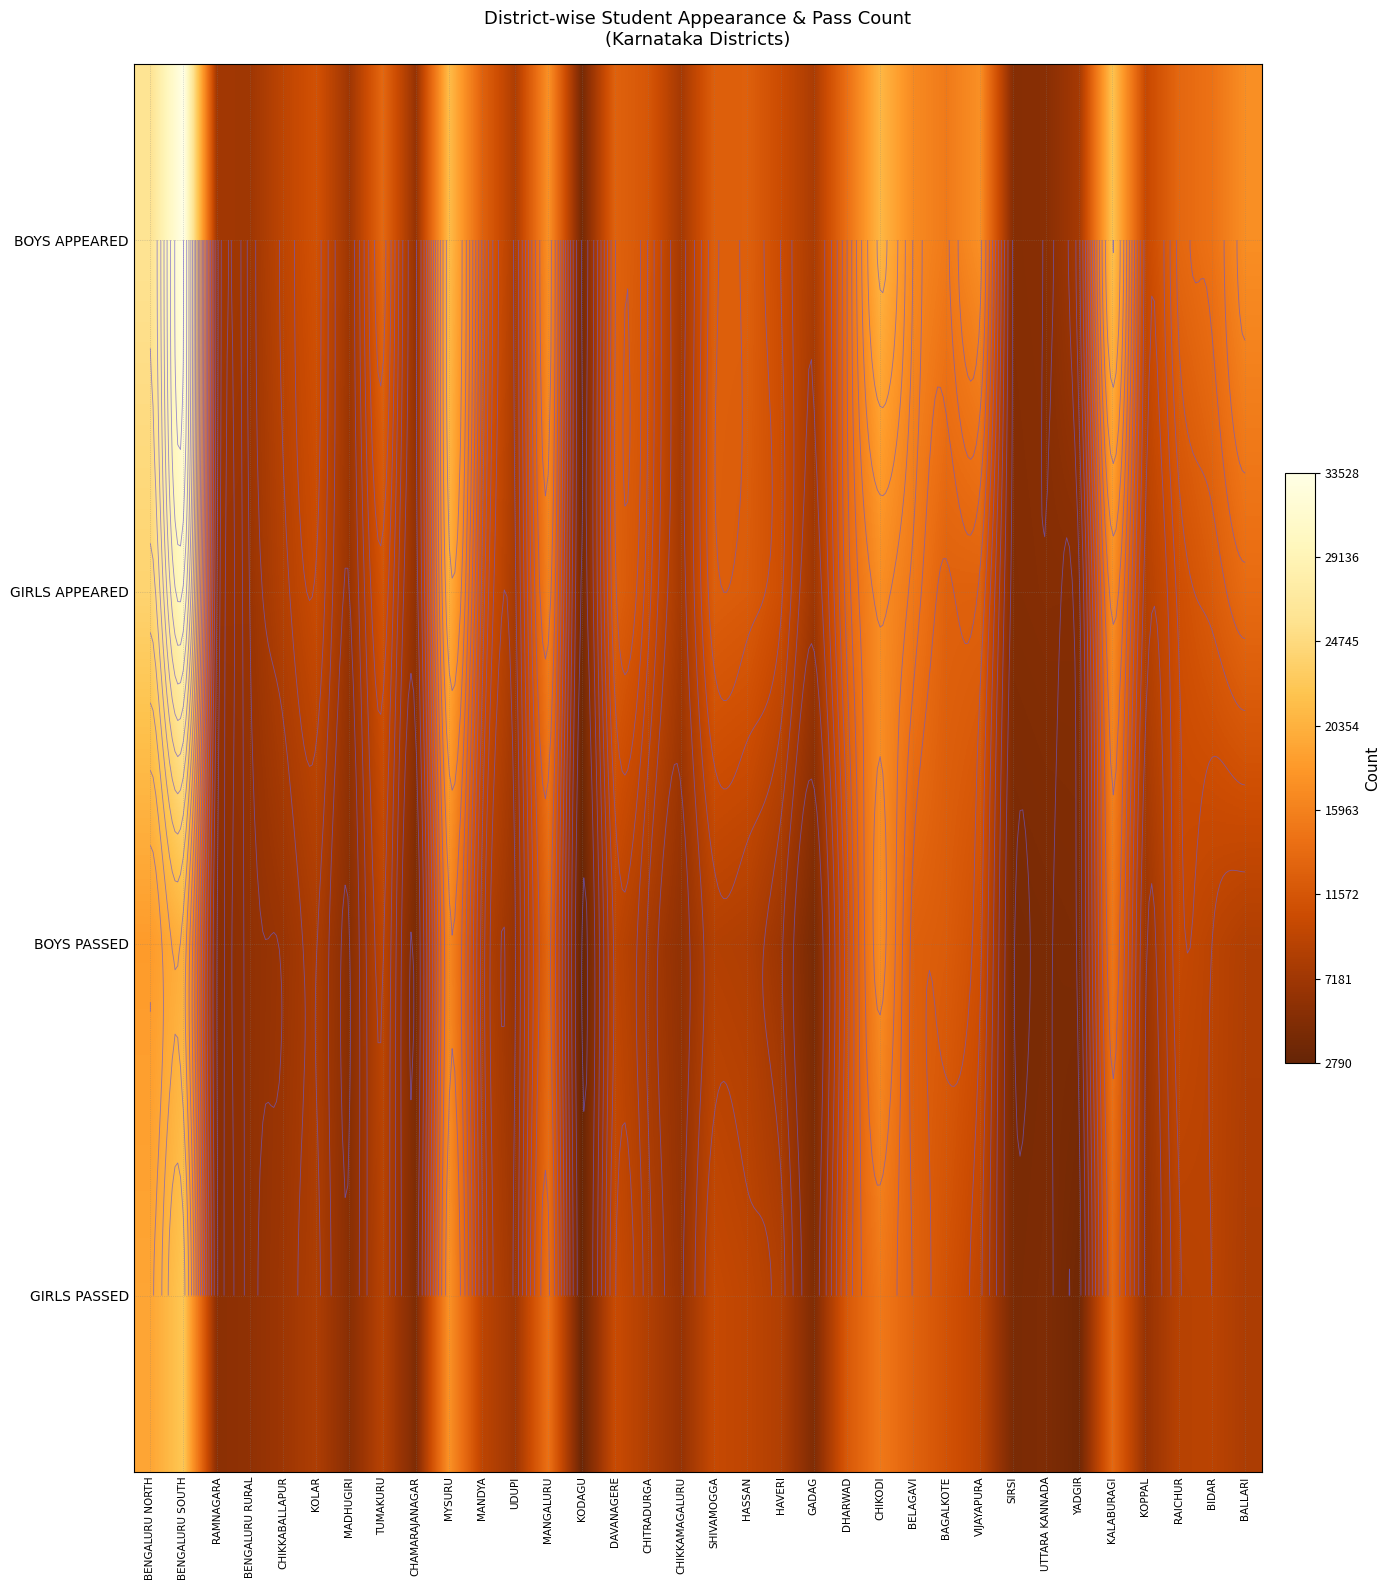

Is the value of BOYS PASSED at HAVERI greater than the value of BOYS APPEARED at MYSURU?

No